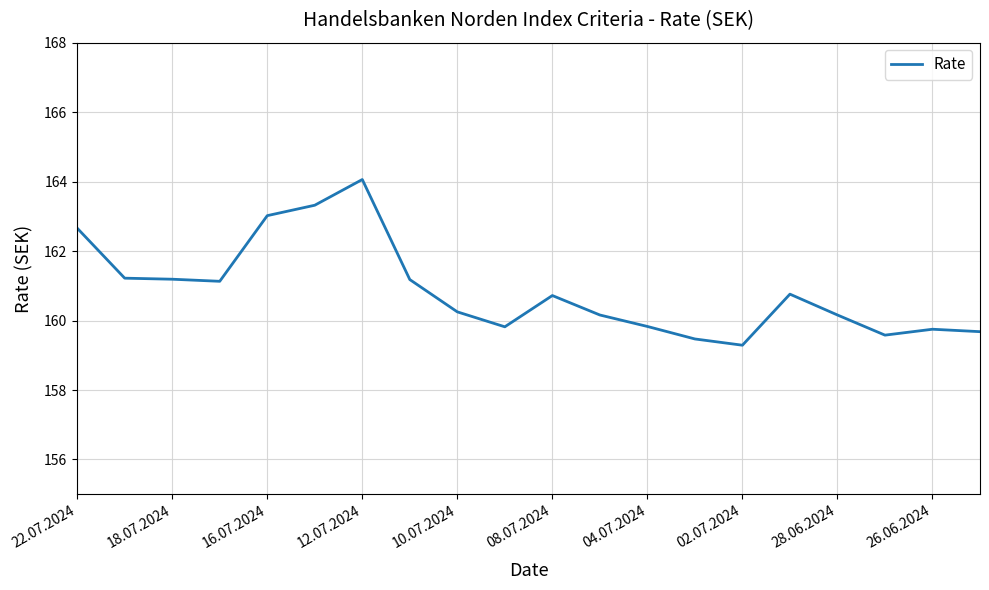

What is the maximum value shown in the chart?

164.1